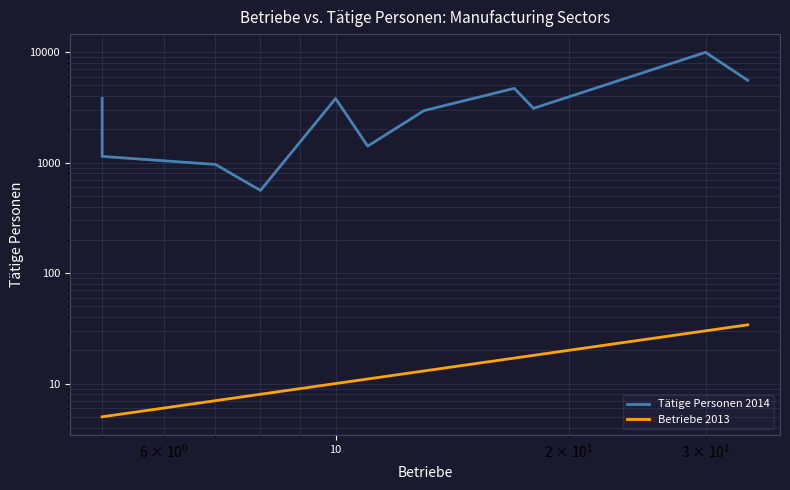

Does the chart have visible grid lines?

Yes